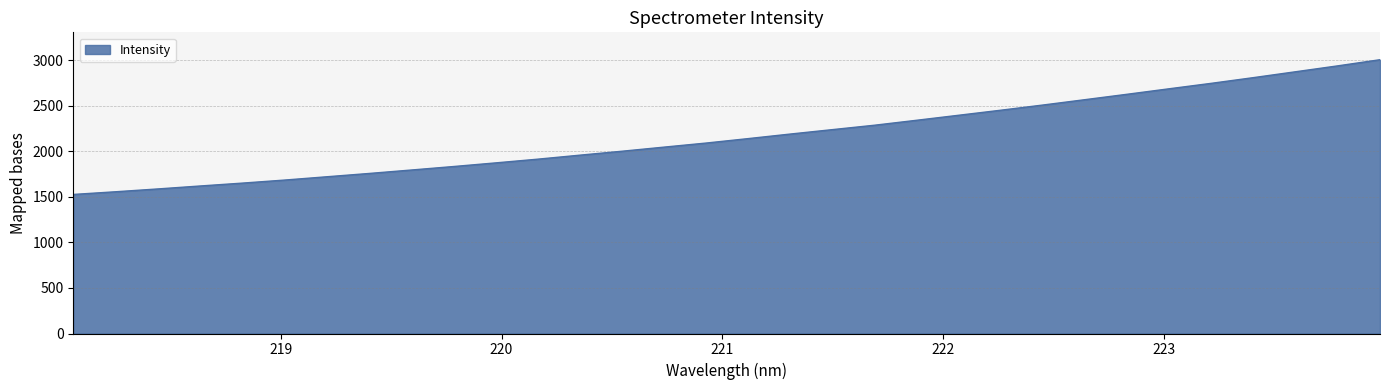

What is the greatest value displayed?

3006.2